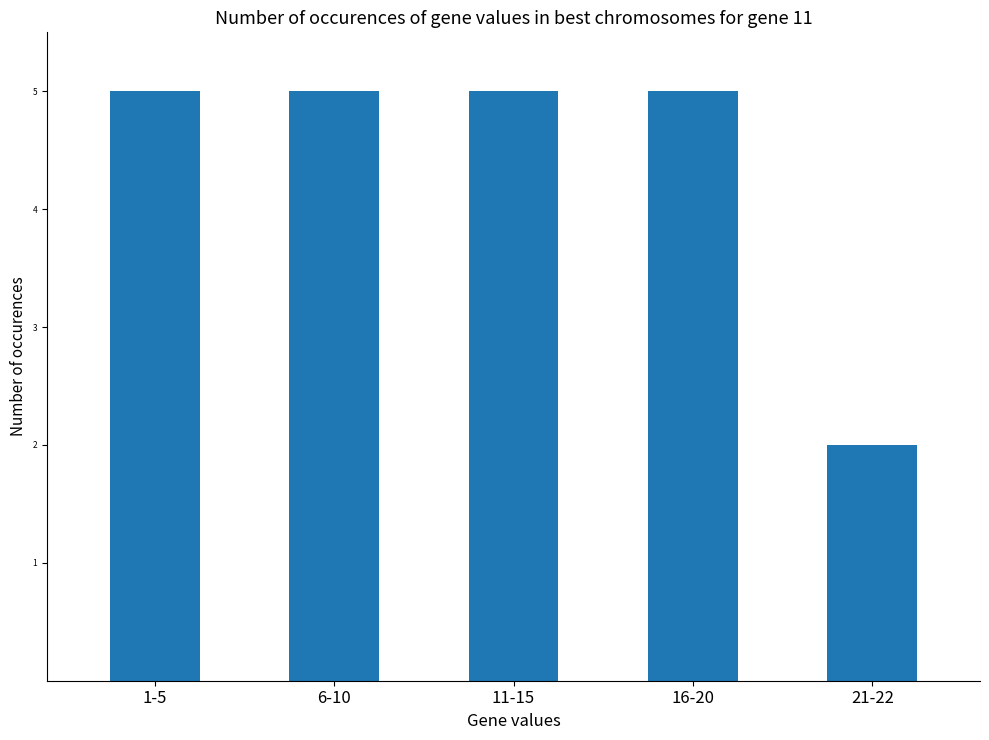

Is it true that the value at 1-5 is 5?

True